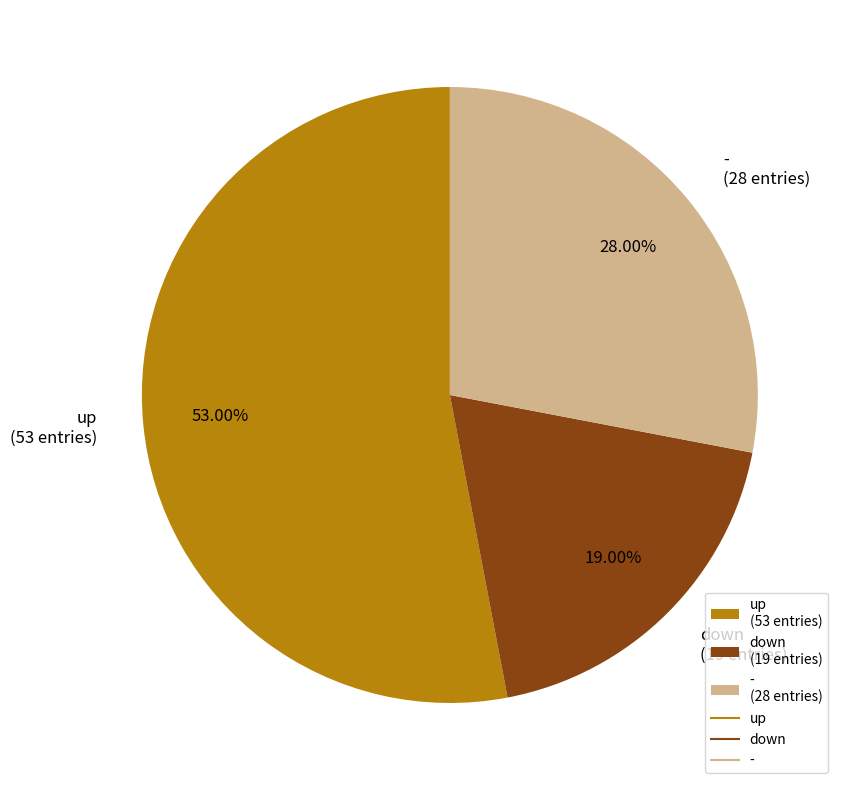

Which category accounts for the majority?

up